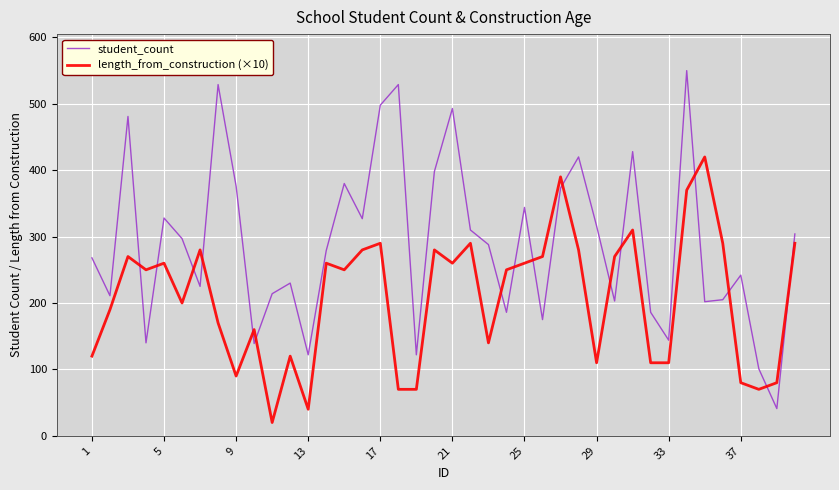

Which series has the largest total across all categories?

student_count